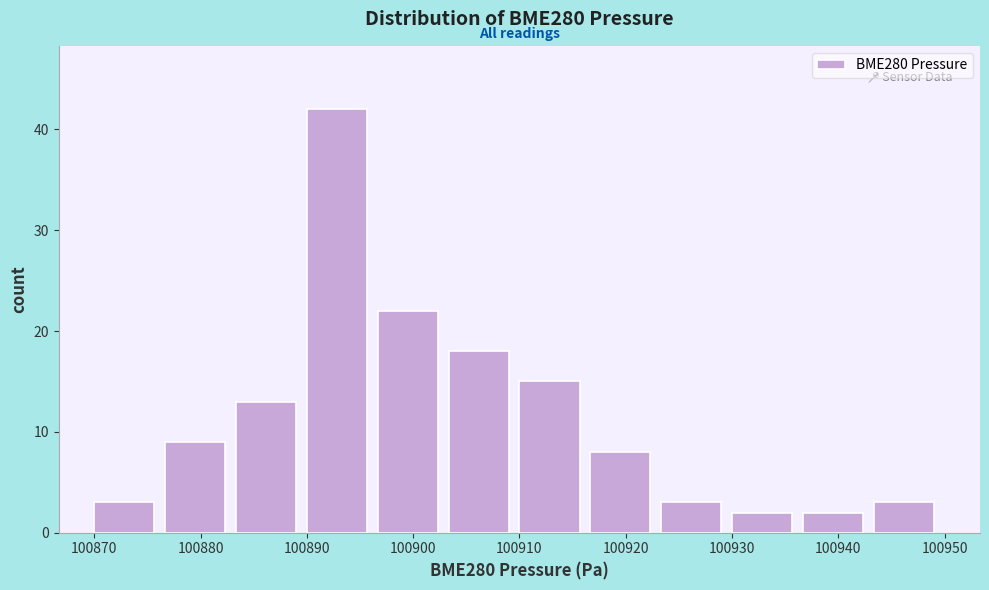

Reading left to right, transcribe this chart: for each bar, give the range it covers on the x-axis and its height. Neither the bar edges nor the heights are printed on the chart, so give them approximately, as read against the axes.

100870 to 100877: 3
100877 to 100883: 9
100883 to 100890: 13
100890 to 100897: 42
100897 to 100903: 22
100903 to 100910: 18
100910 to 100917: 15
100917 to 100923: 8
100923 to 100930: 3
100930 to 100937: 2
100937 to 100943: 2
100943 to 100950: 3